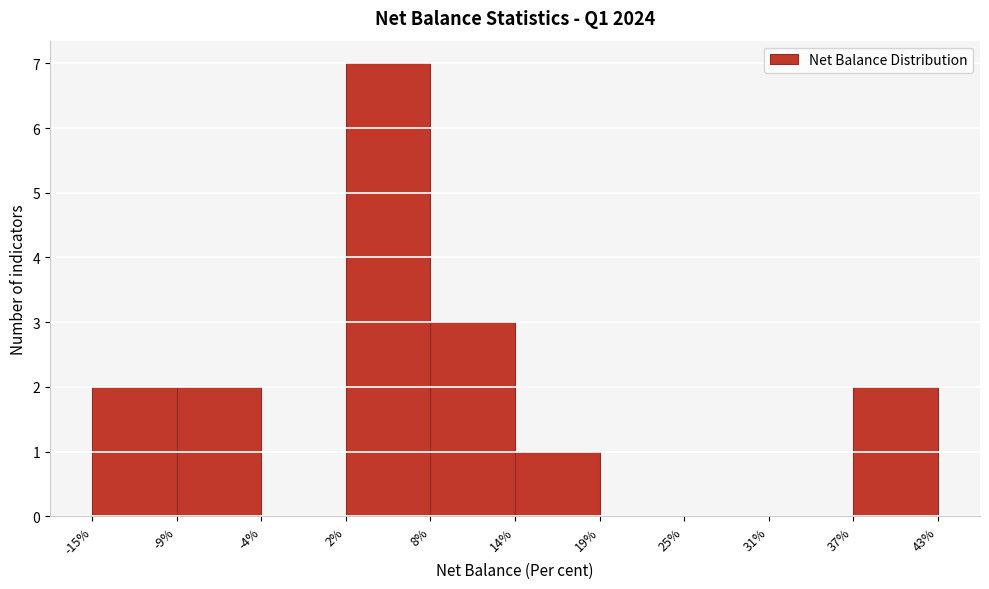

Reading left to right, transcribe this chart: for each bar, give the range it covers on the x-axis and its height. The values are not printed on the chart, so give them approximately, as read against the axis.

-15% to -9%: 2
-9% to -4%: 2
-4% to 2%: 0
2% to 8%: 7
8% to 14%: 3
14% to 19%: 1
19% to 25%: 0
25% to 31%: 0
31% to 37%: 0
37% to 43%: 2